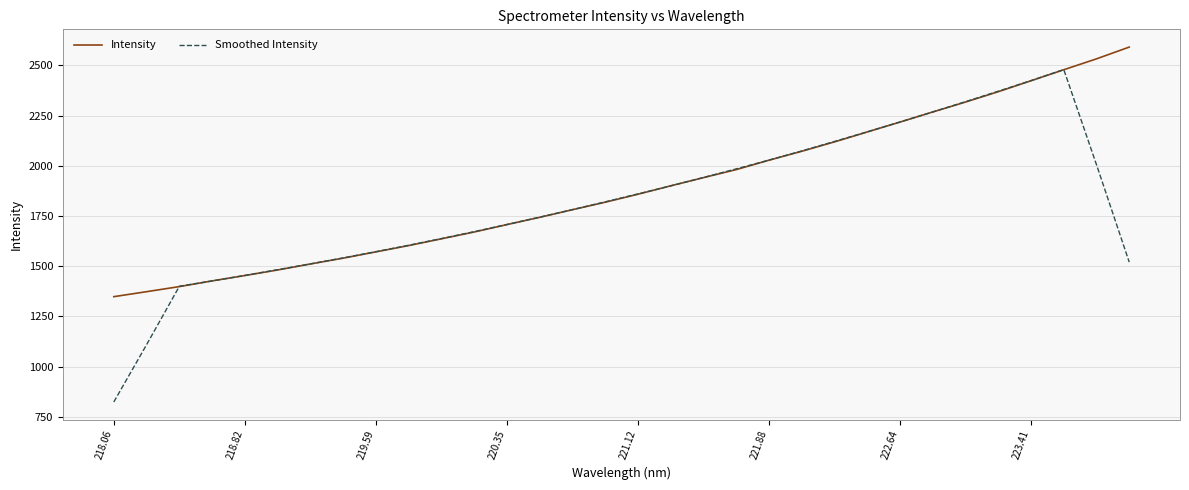

What is the sum of all Smoothed Intensity values?

57969.5